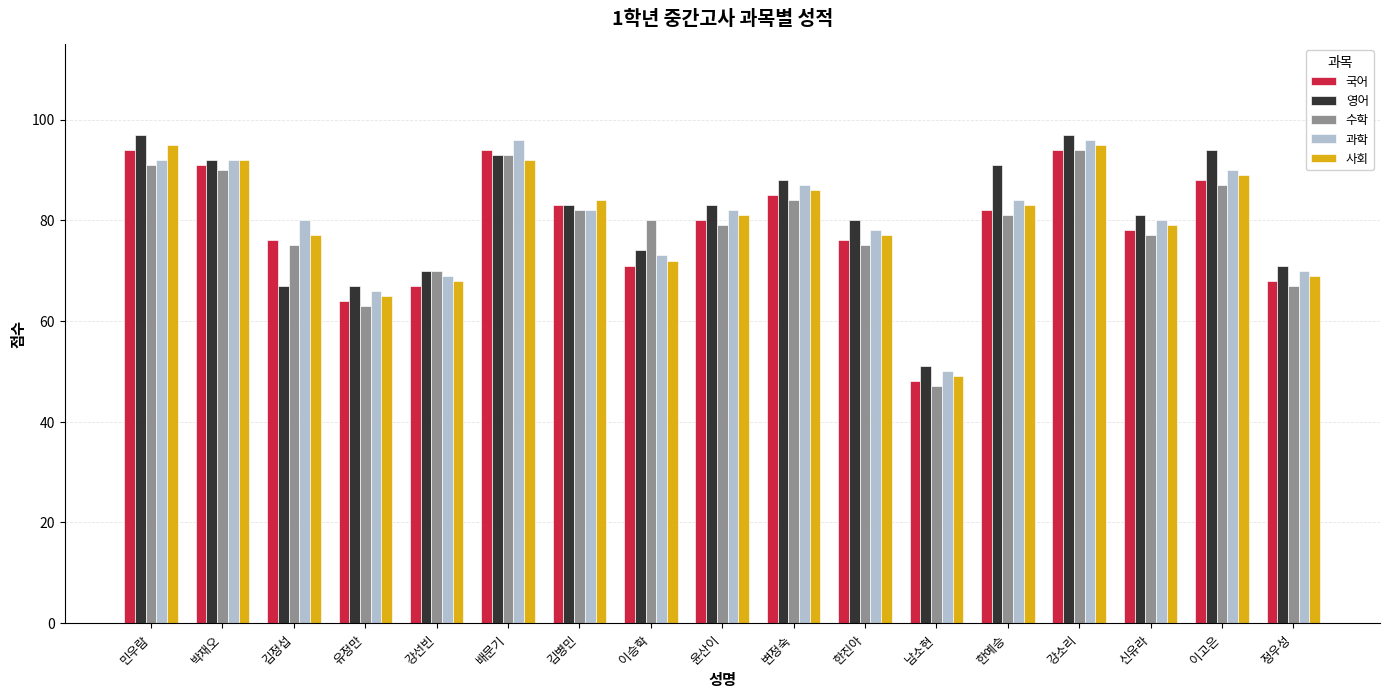

Reading left to right, what are all the values shown in this chart?

국어: 민우람=94	박재오=91	김정섭=76	유정만=64	강선빈=67	배문기=94	김병민=83	이승학=71	윤산이=80	변정숙=85	한진아=76	남소현=48	한예승=82	강소리=94	신유라=78	이고은=88	정우성=68
영어: 민우람=97	박재오=92	김정섭=67	유정만=67	강선빈=70	배문기=93	김병민=83	이승학=74	윤산이=83	변정숙=88	한진아=80	남소현=51	한예승=91	강소리=97	신유라=81	이고은=94	정우성=71
수학: 민우람=91	박재오=90	김정섭=75	유정만=63	강선빈=70	배문기=93	김병민=82	이승학=80	윤산이=79	변정숙=84	한진아=75	남소현=47	한예승=81	강소리=94	신유라=77	이고은=87	정우성=67
과학: 민우람=92	박재오=92	김정섭=80	유정만=66	강선빈=69	배문기=96	김병민=82	이승학=73	윤산이=82	변정숙=87	한진아=78	남소현=50	한예승=84	강소리=96	신유라=80	이고은=90	정우성=70
사회: 민우람=95	박재오=92	김정섭=77	유정만=65	강선빈=68	배문기=92	김병민=84	이승학=72	윤산이=81	변정숙=86	한진아=77	남소현=49	한예승=83	강소리=95	신유라=79	이고은=89	정우성=69